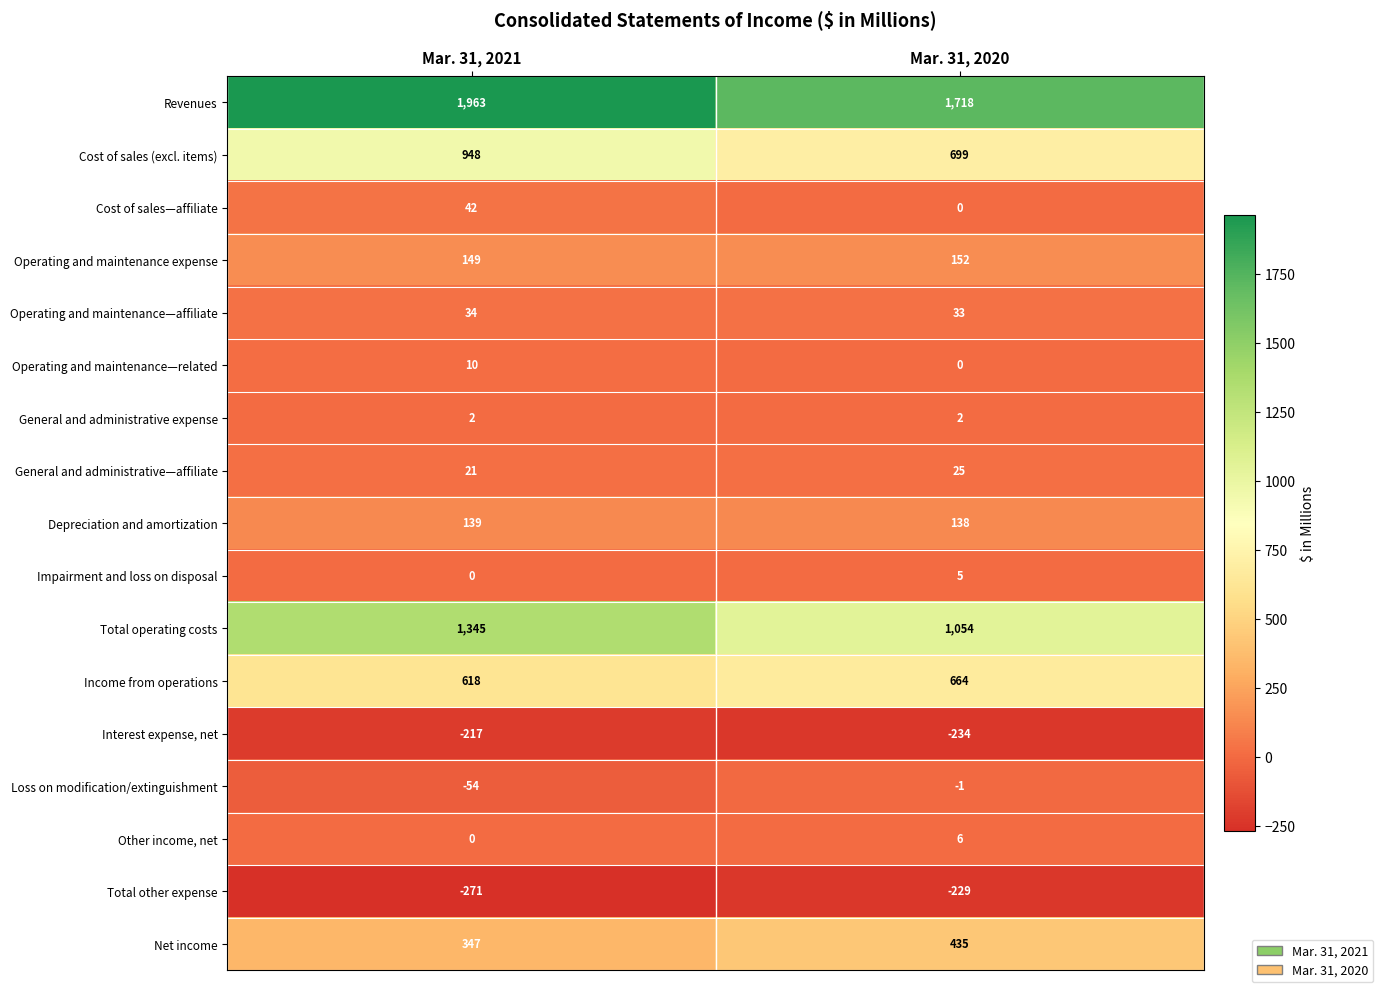

How many distinct data groups are displayed?

17